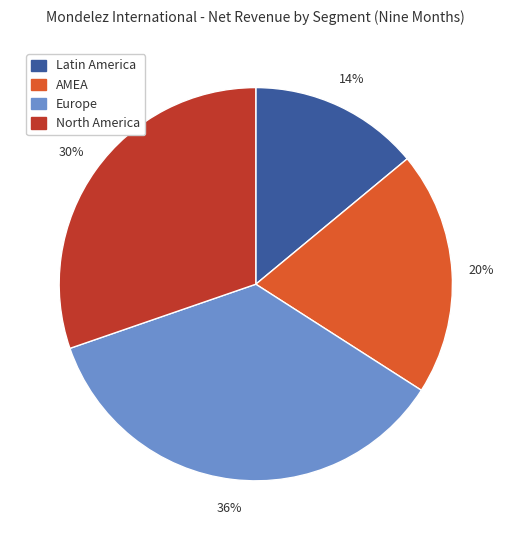

To the nearest percent, what is the difference between the largest and smallest slice percentages?

22%